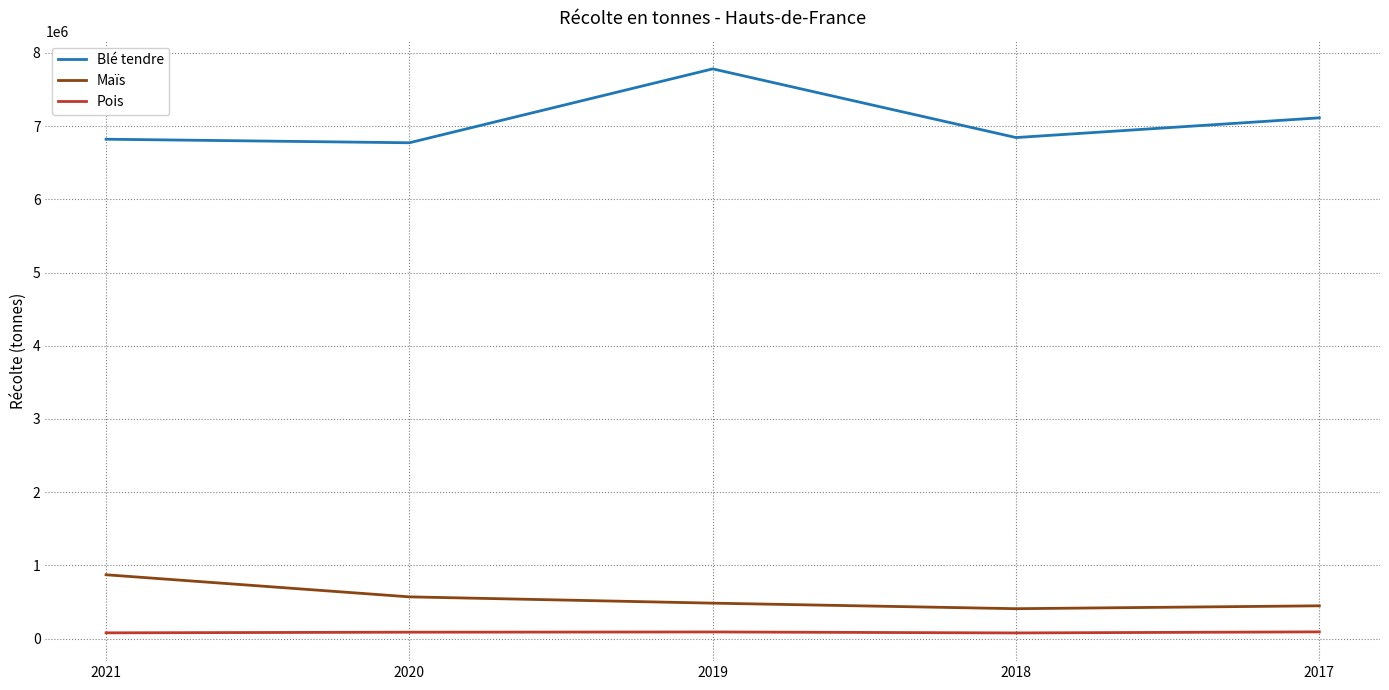

At 2019, list the series in order from largest to smallest.

Blé tendre, Maïs, Pois